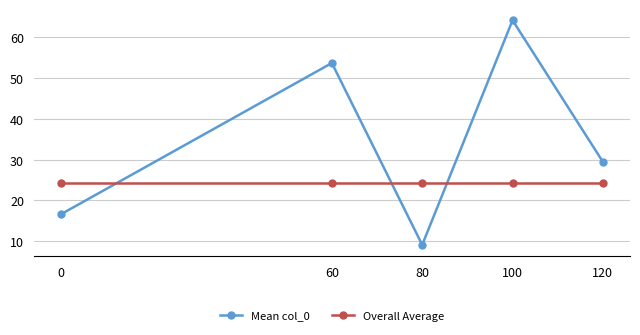

Which series has the largest range (max minus min)?

Mean col_0